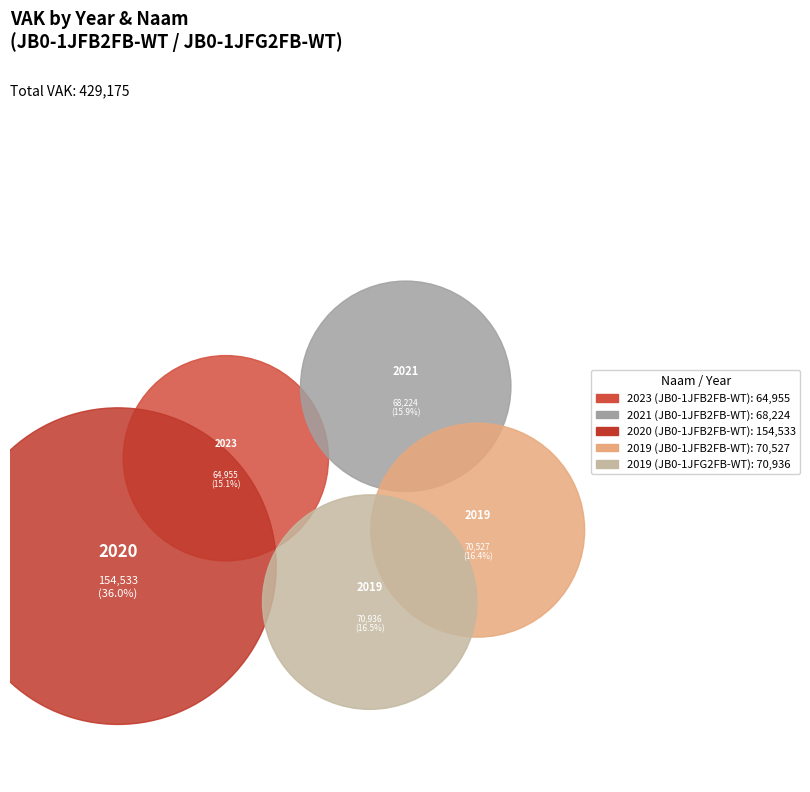

Which category has the smallest portion of the pie?

2023 (JB0-1JFB2FB-WT)